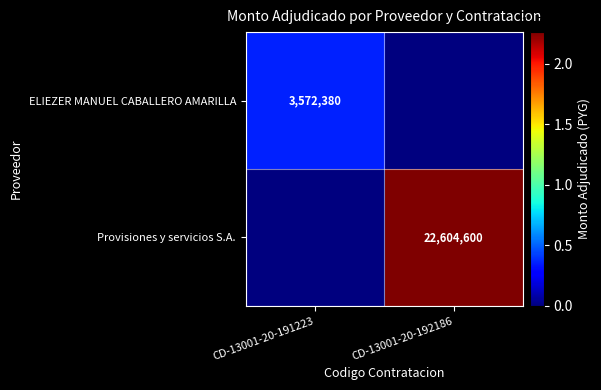

The value of ELIEZER MANUEL CABALLERO AMARILLA at CD-13001-20-191223 is 999223. True or false?

False